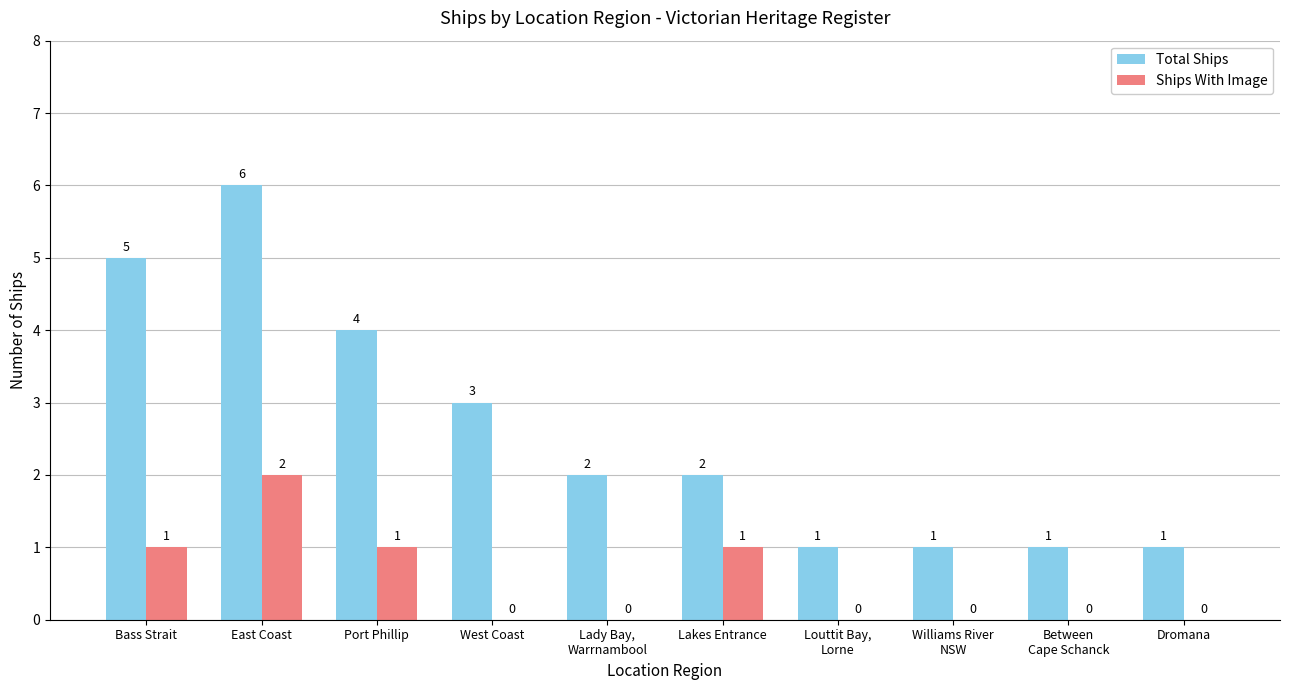

What is the greatest value displayed?

6